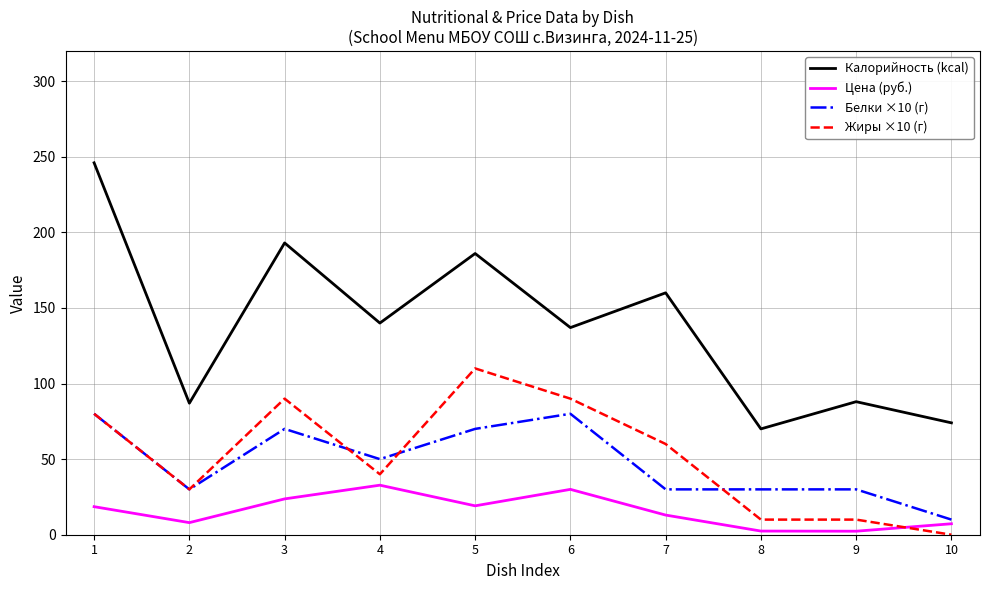

Rank the series by their maximum value, from highest to lowest.

Калорийность (kcal), Жиры ×10 (г), Белки ×10 (г), Цена (руб.)